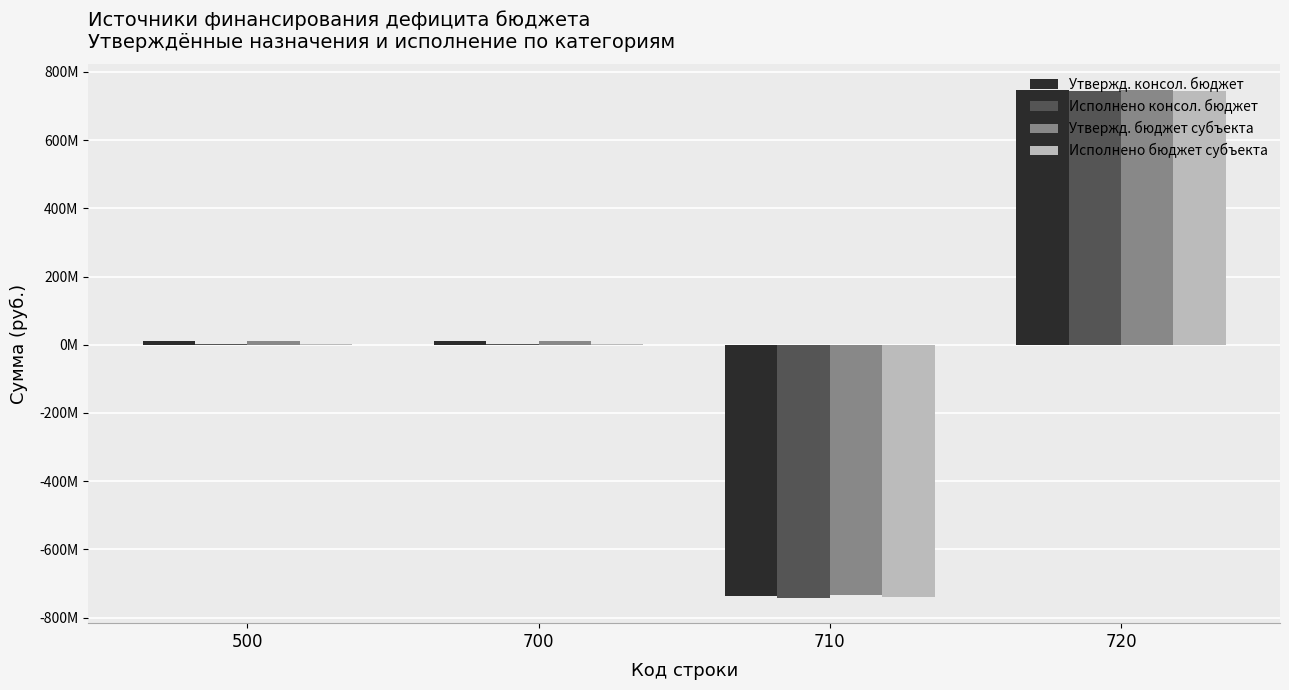

Are the bars horizontal?

No